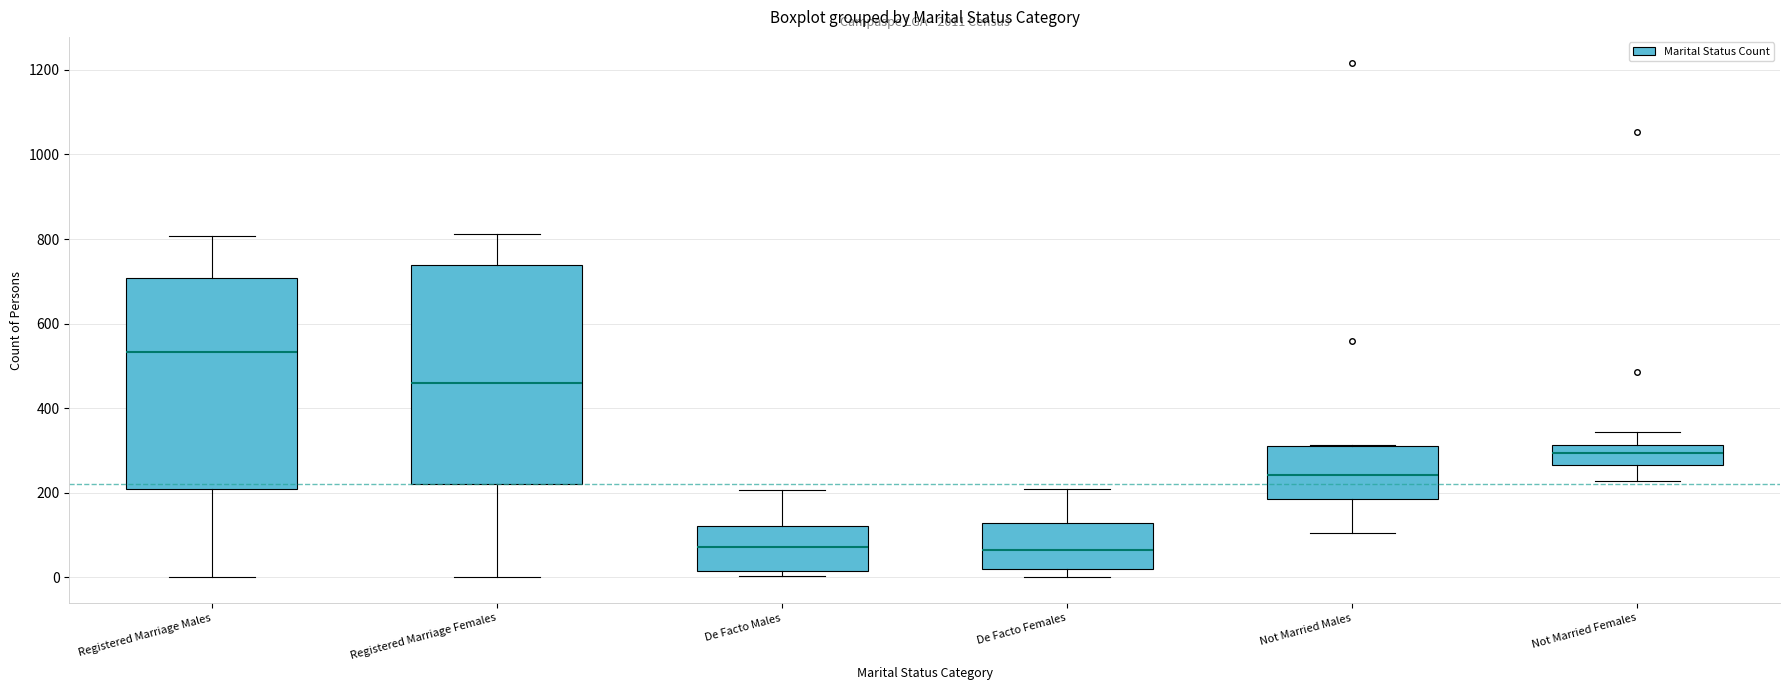

Reading left to right, transcribe this box plot: for each box, give where its median line is, the range the box spans, and where its two whiskers end, as read against the y-axis. The values are not printed on the chart, so give them approximately, as read against the axis.

Registered Marriage Males: median 540, box 200 to 700, whiskers 0 to 800
Registered Marriage Females: median 460, box 220 to 740, whiskers 0 to 820
De Facto Males: median 80, box 20 to 120, whiskers 0 to 200
De Facto Females: median 60, box 20 to 120, whiskers 0 to 220
Not Married Males: median 240, box 180 to 320, whiskers 100 to 320
Not Married Females: median 300, box 260 to 320, whiskers 220 to 340